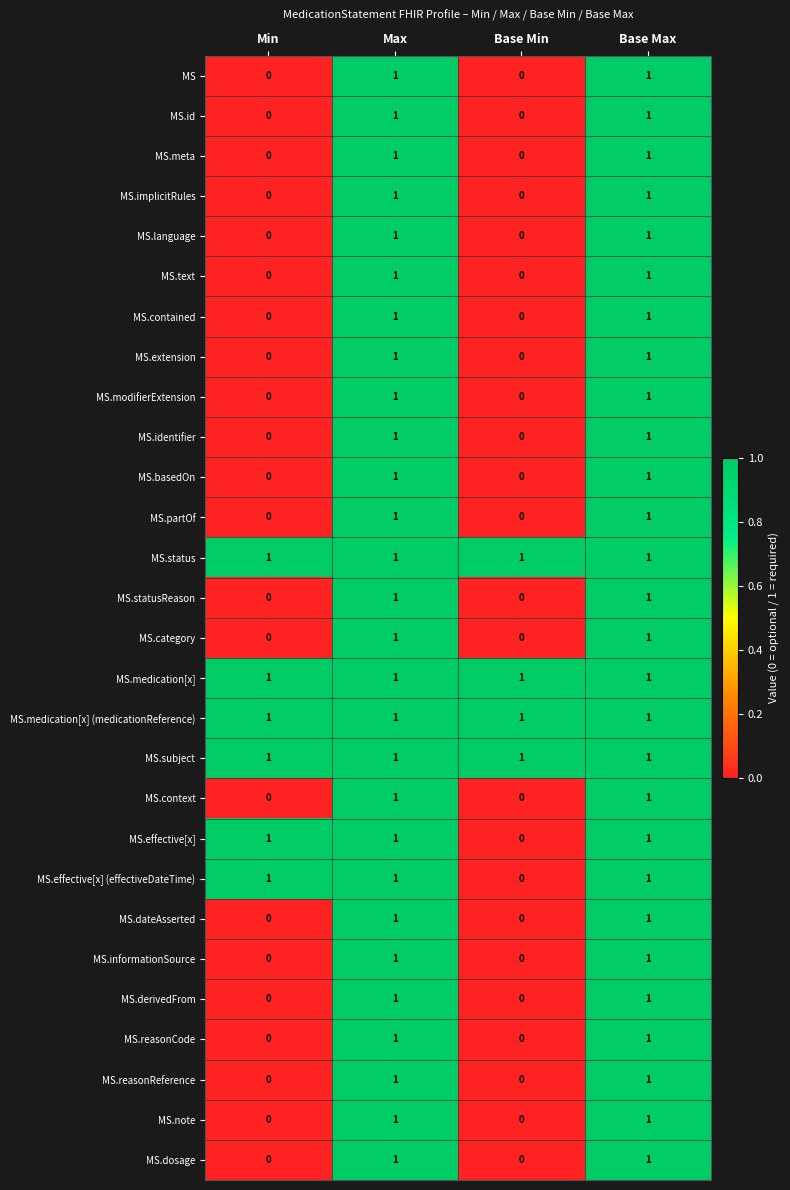

The MS.status series shows 1 at Min. True or false?

True